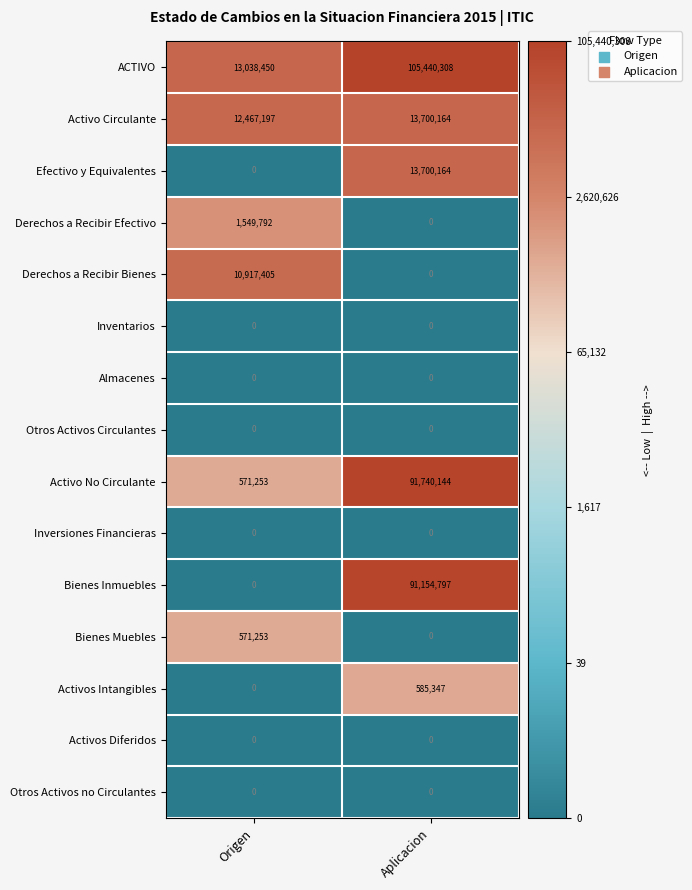

Reading left to right, extract all data points from this chart.

ACTIVO: Origen=13038450	Aplicacion=105440308
Activo Circulante: Origen=12467197	Aplicacion=13700164
Efectivo y Equivalentes: Origen=0	Aplicacion=13700164
Derechos a Recibir Efectivo: Origen=1549792	Aplicacion=0
Derechos a Recibir Bienes: Origen=10917405	Aplicacion=0
Inventarios: Origen=0	Aplicacion=0
Almacenes: Origen=0	Aplicacion=0
Otros Activos Circulantes: Origen=0	Aplicacion=0
Activo No Circulante: Origen=571253	Aplicacion=91740144
Inversiones Financieras: Origen=0	Aplicacion=0
Bienes Inmuebles: Origen=0	Aplicacion=91154797
Bienes Muebles: Origen=571253	Aplicacion=0
Activos Intangibles: Origen=0	Aplicacion=585347
Activos Diferidos: Origen=0	Aplicacion=0
Otros Activos no Circulantes: Origen=0	Aplicacion=0